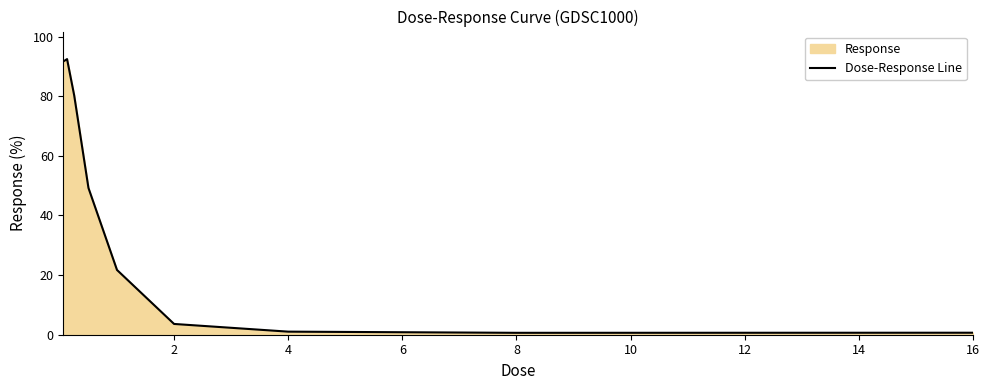

True or false: the data shows 0.6 at 8.

True